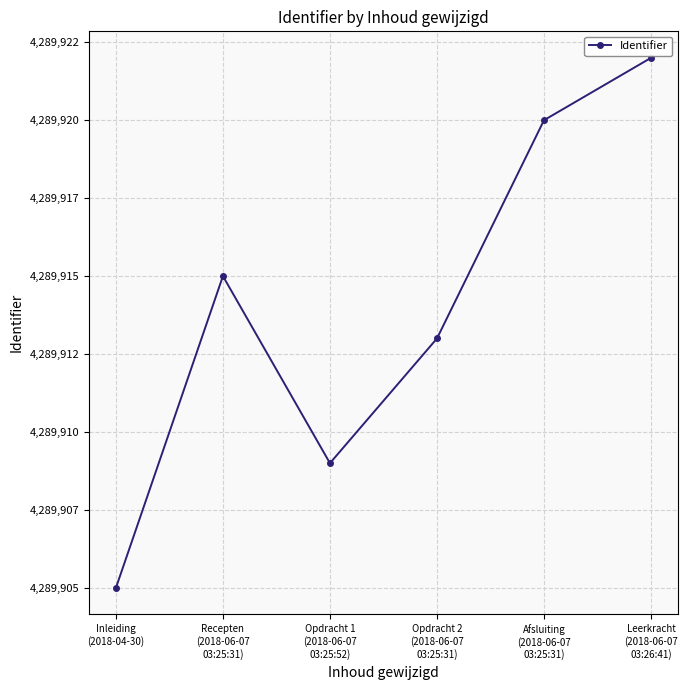

Is this an area chart (filled region under the line)?

No